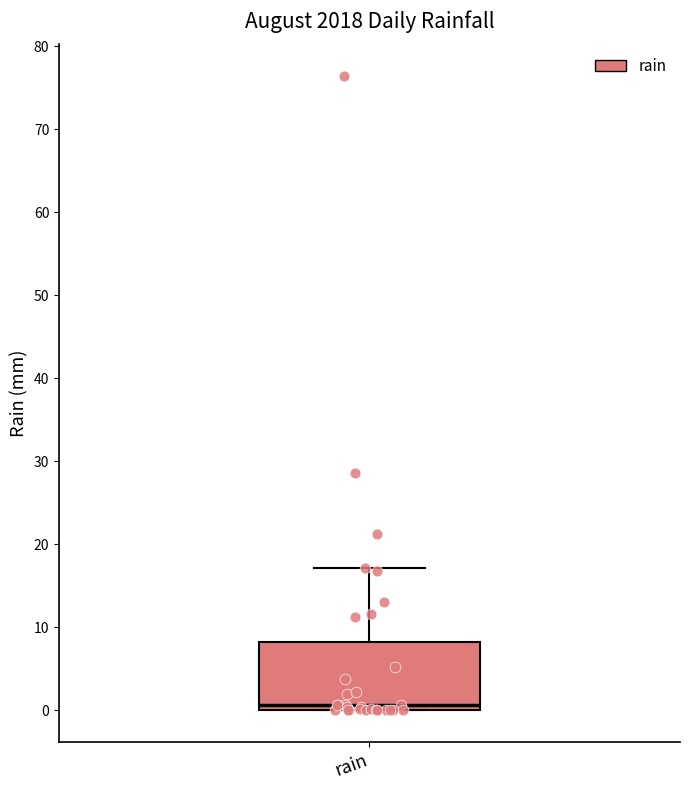

Read this box plot against the y-axis: the position of the median line, the range covered by the box, and the ends of both whiskers. The values are not printed on the chart, so give them approximately, as read against the axis.

median 1, box 0 to 8, whiskers 0 to 17